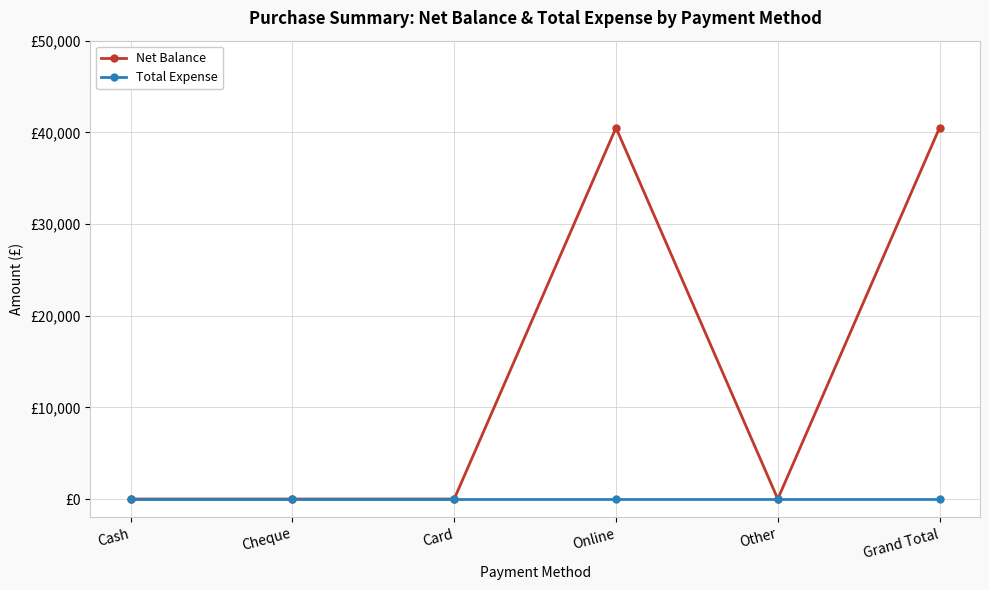

Which series has the widest spread of values?

Net Balance